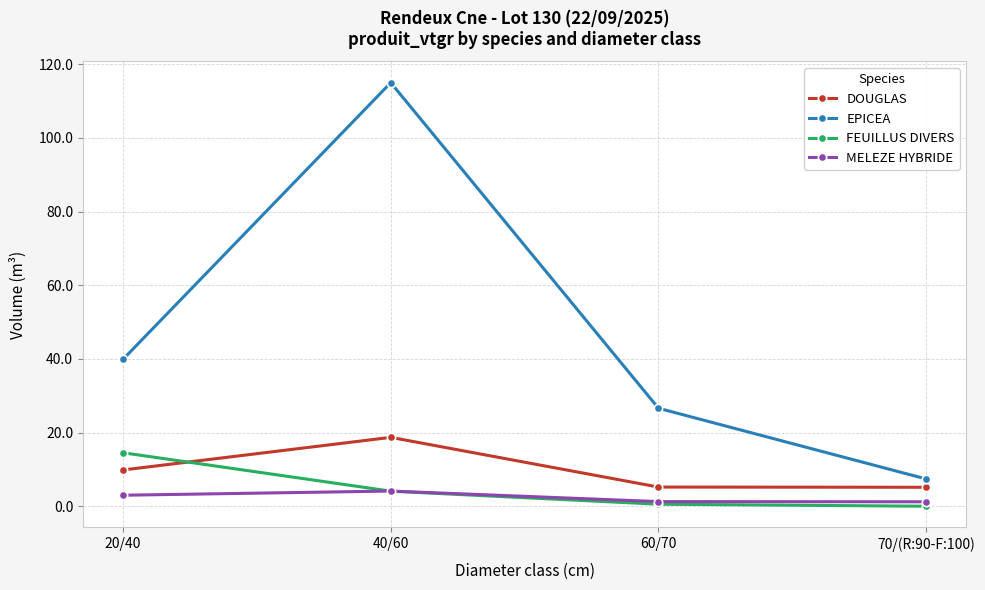

What position from the left is 60/70?

3